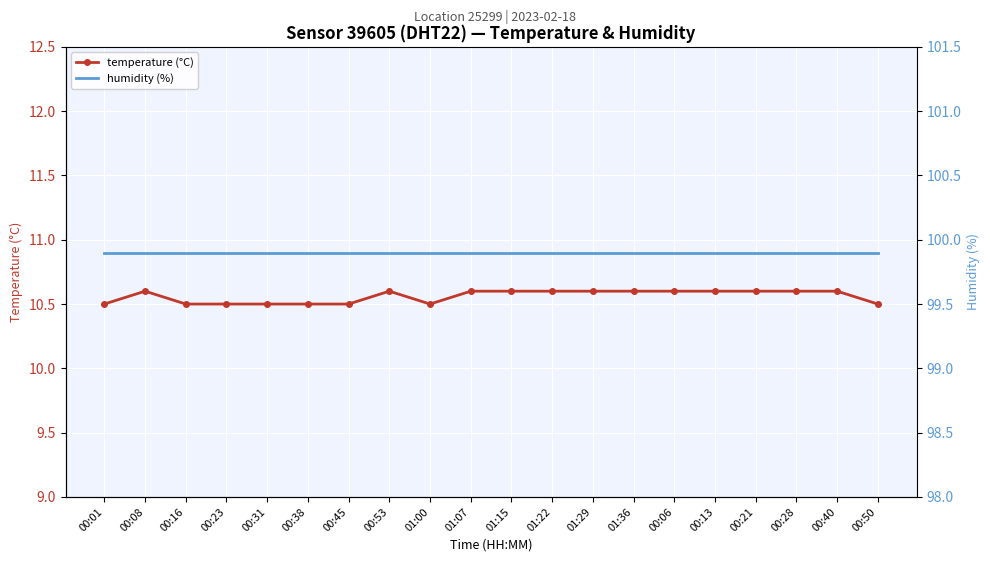

What is the sum of the temperature (°C) values at 01:22 and 00:53?

21.2